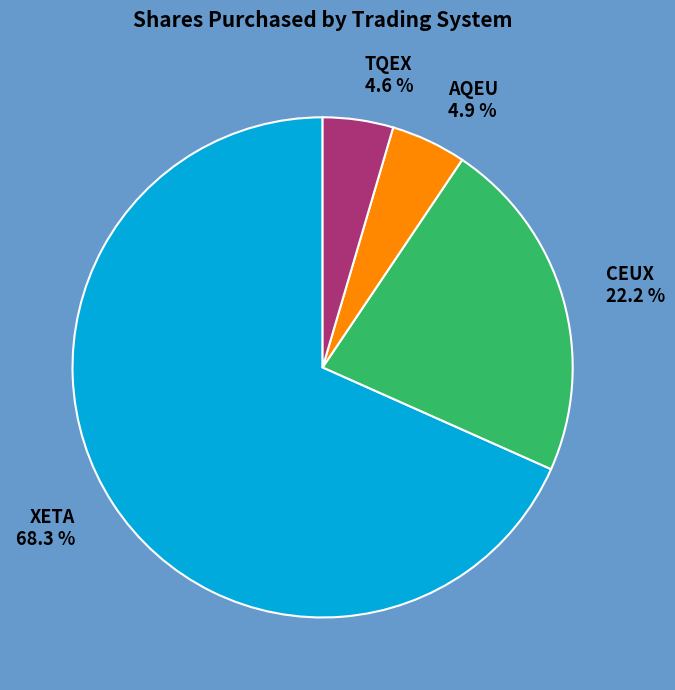

How many segments does this pie chart have?

4